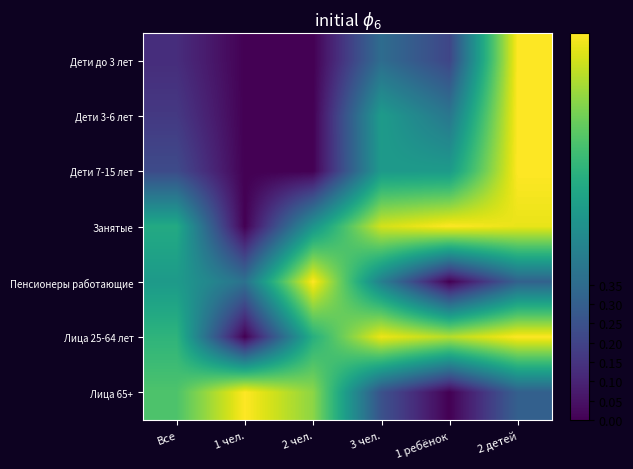

Count the number of categories in the chart.

6